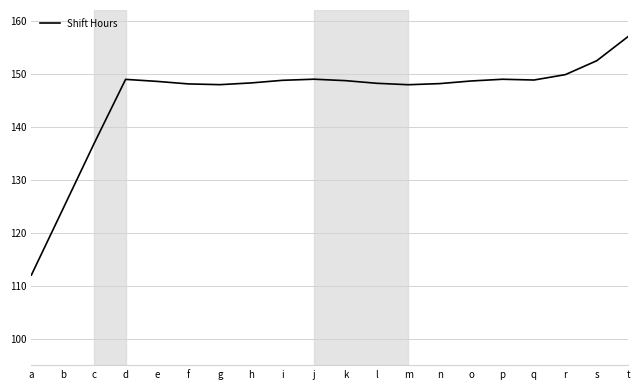

True or false: the data has more than 1 interior local peaks.

True